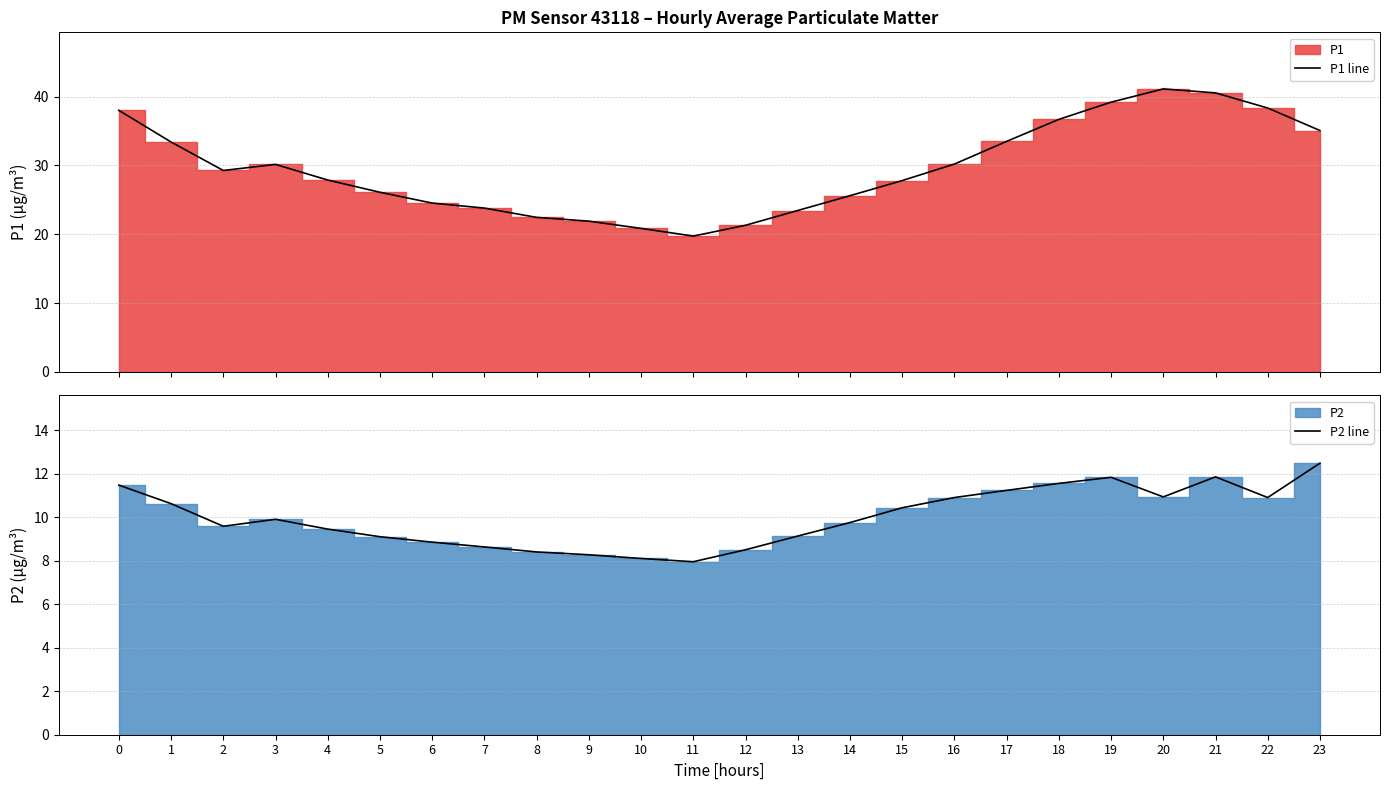

What is the value of the P1 line point at the 24th from the left?

35.1